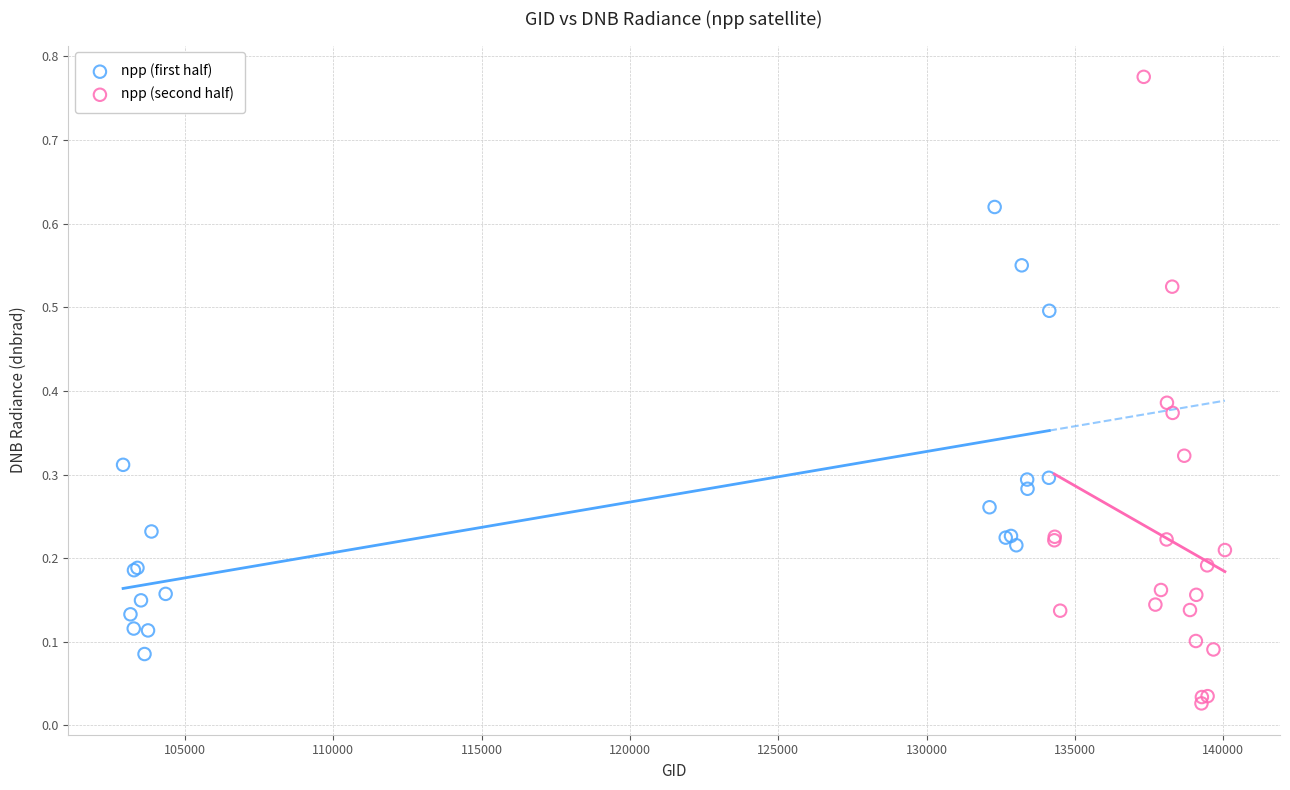

Which series reaches the minimum Y coordinate?

npp (second half)